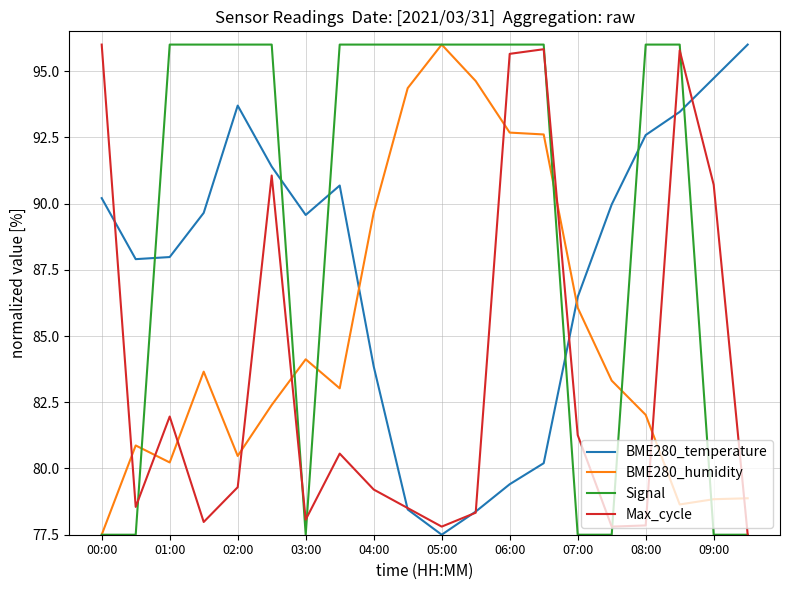

True or false: BME280_humidity and Max_cycle cross at least once.

True